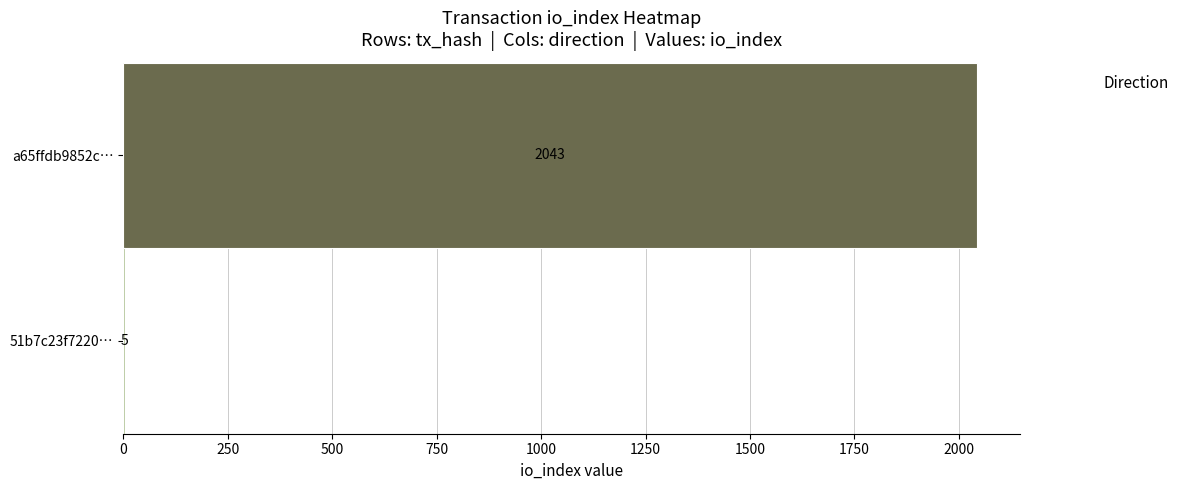

List the series in order of their peak value, highest first.

a65ffdb9852ccc905d95e2eba17b1c148e9e5c9, 51b7c23f722079f7249e5008aa15741a34cdf10